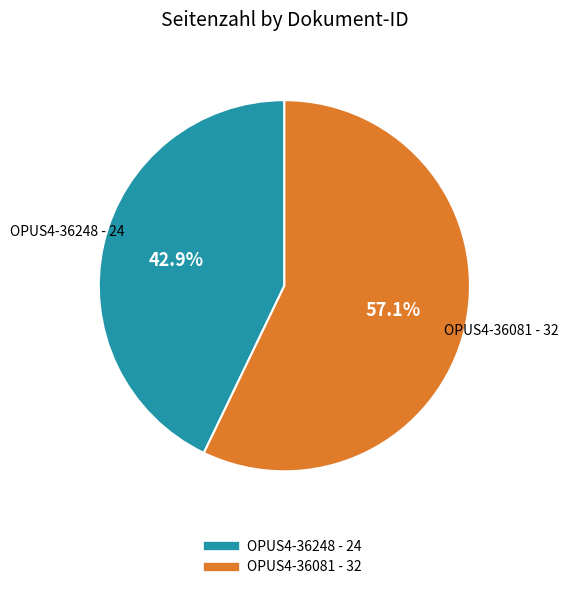

Between OPUS4-36081 and OPUS4-36248, which is larger?

OPUS4-36081